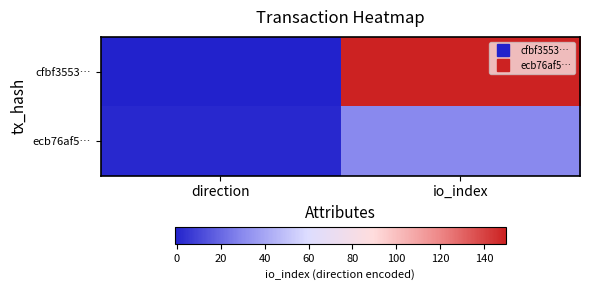

What is the difference between the highest and lowest values at io_index?

120